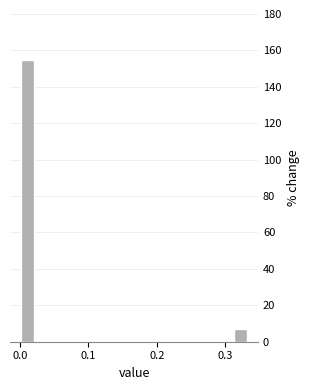

Read against the x-axis, roughly where is the centre of the tallest bar?

0.01